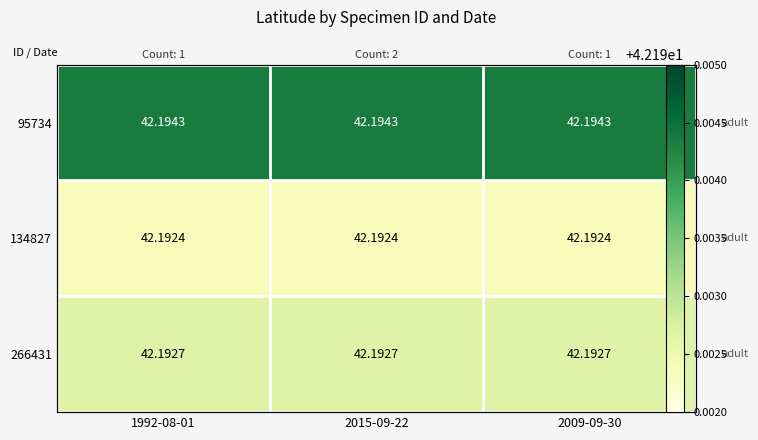

What is the total value across all series at 2009-09-30?

126.6